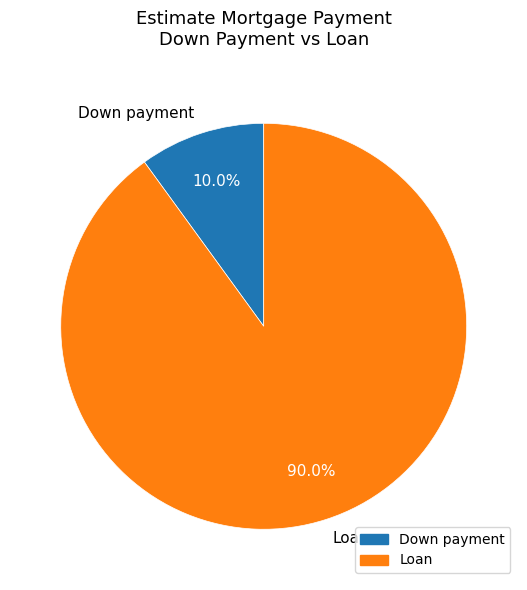

What portion of the pie excludes Loan?

10.0%